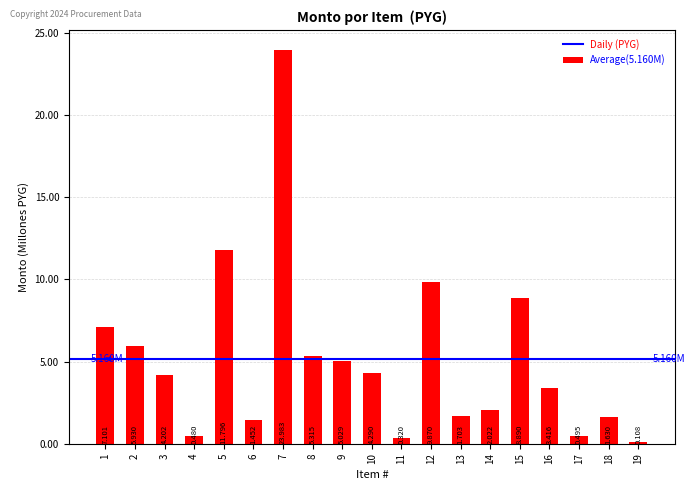

Reading right to left, what are all the values shown in this chart?

108290	1630000	495000	3416000	8890000	2022000	1702800	9869700	320000	4290079	5029000	5315000	23982500	1452000	11796500	480000	4201900	5930000	7100700